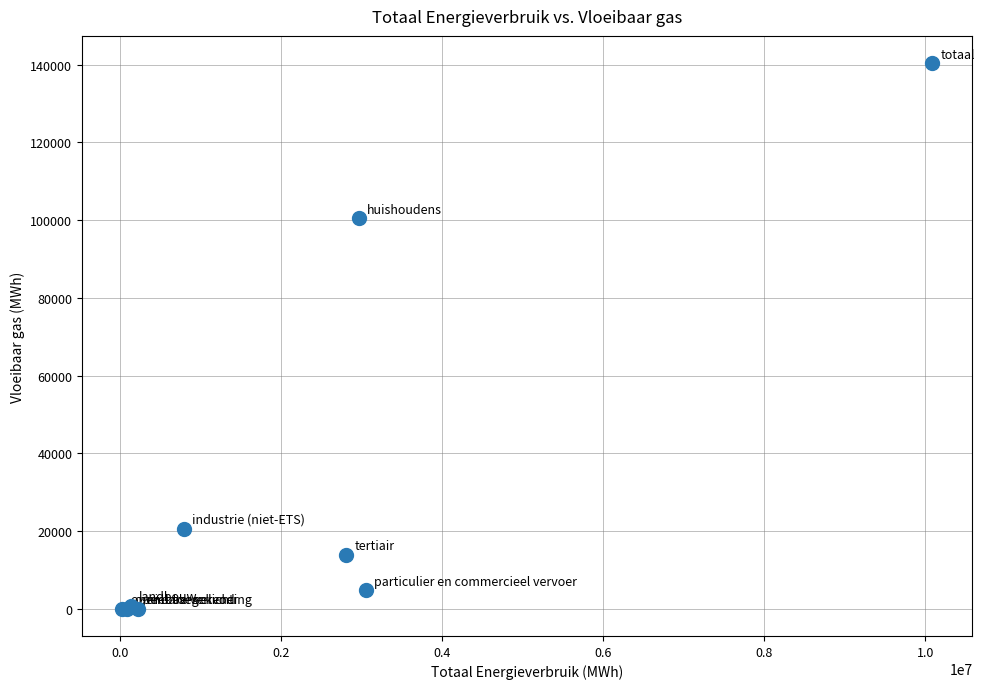

What Y value in the scatter plot is closest to 70192?

100421.7